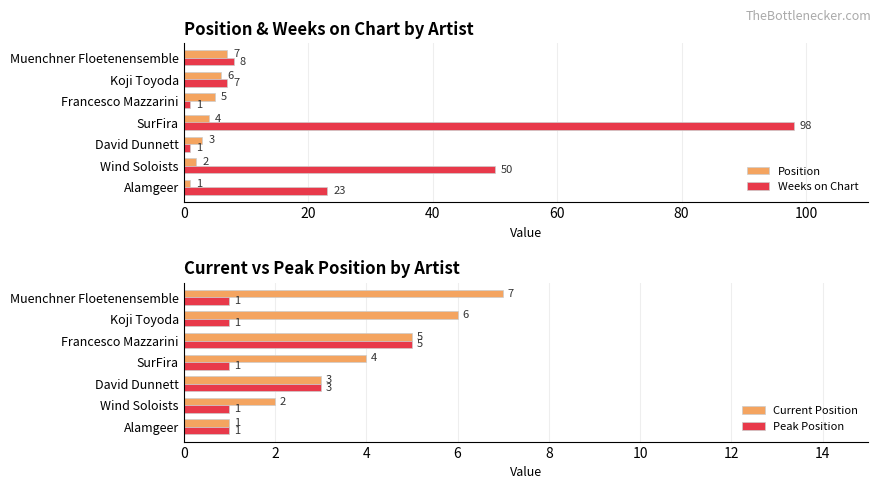

Reading left to right, transcribe all the data shown in this chart.

Position: 1	2	3	4	5	6	7
Weeks on Chart: 23	50	1	98	1	7	8
Current Position: 1	2	3	4	5	6	7
Peak Position: 1	1	3	1	5	1	1